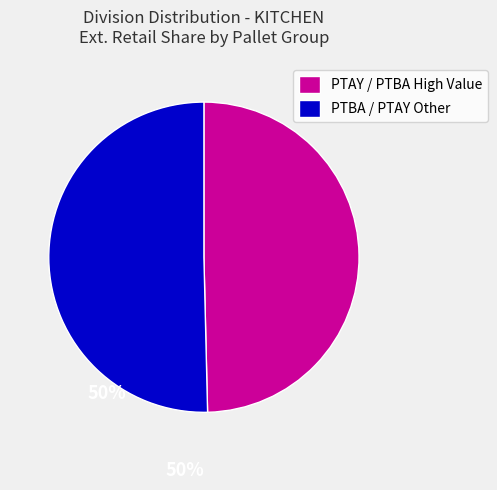

How many segments does this pie chart have?

2